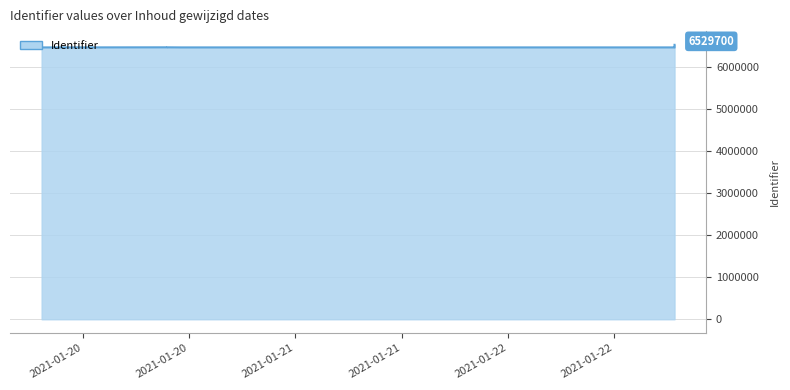

How many data points does each series have?

12